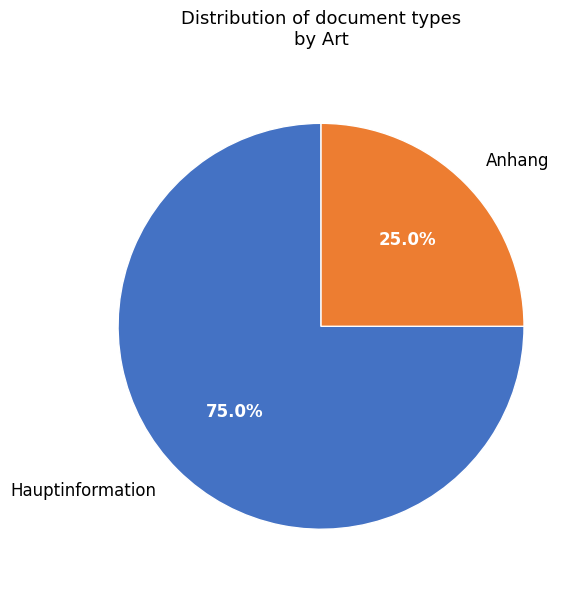

True or false: Hauptinformation accounts for 75% of the total.

True